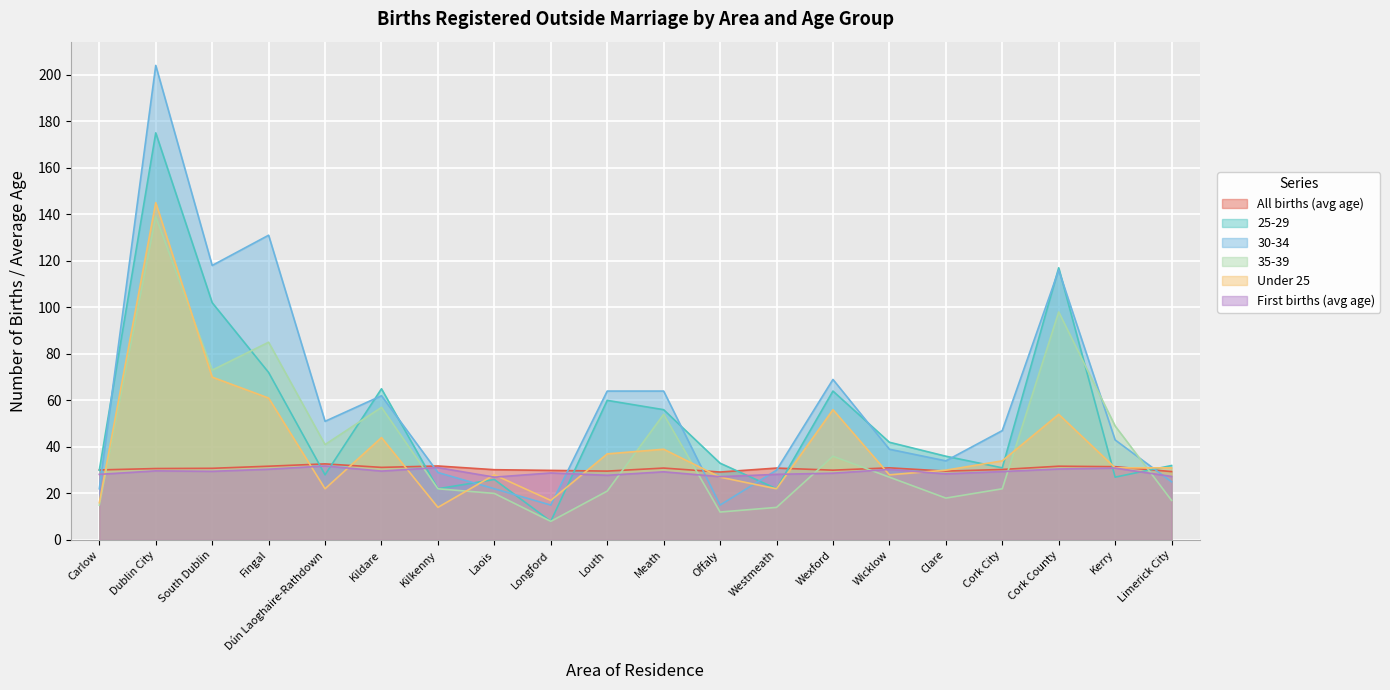

What is the minimum value for Under 25?

14.0